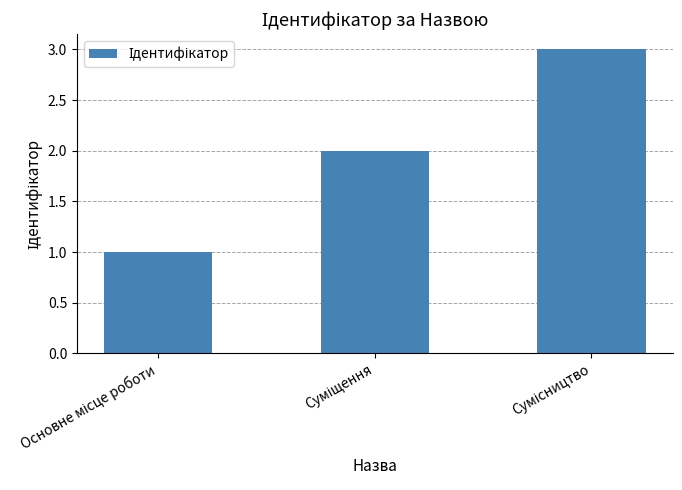

How many data points does each series have?

3